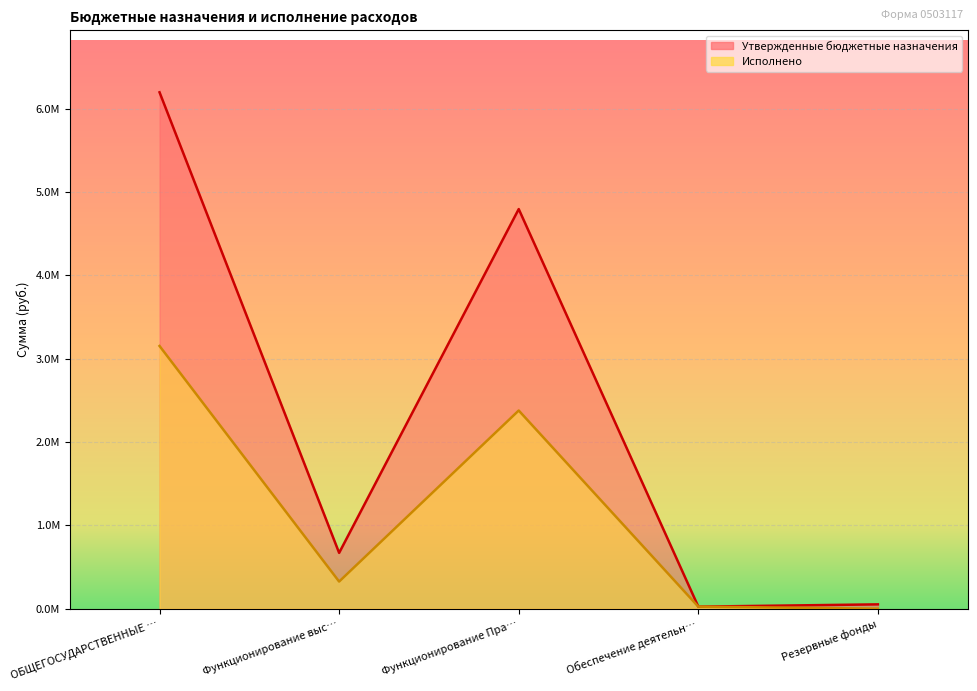

Count the number of data series in this chart.

2